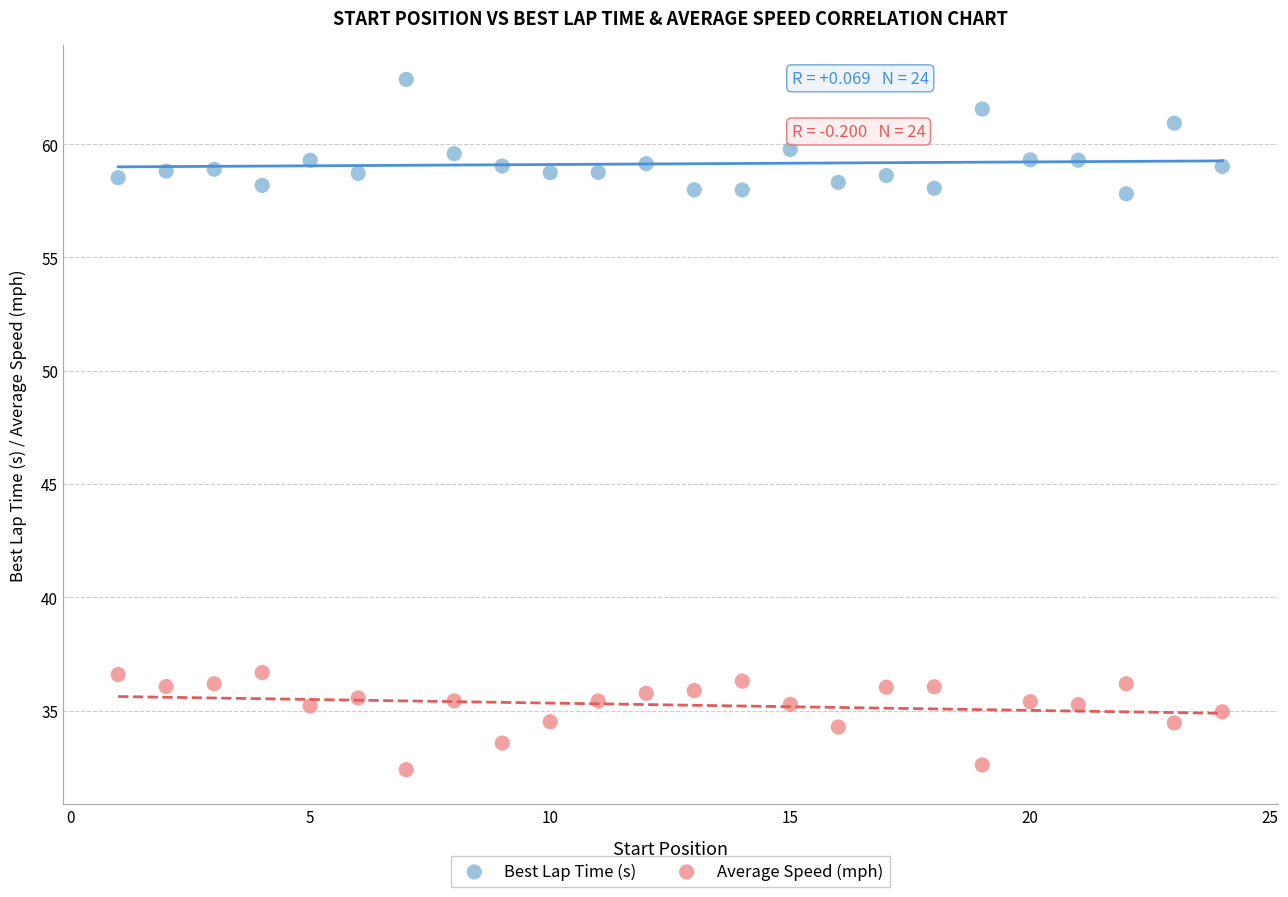

What is the X range (max minus min) for the scatter plot?

23.0